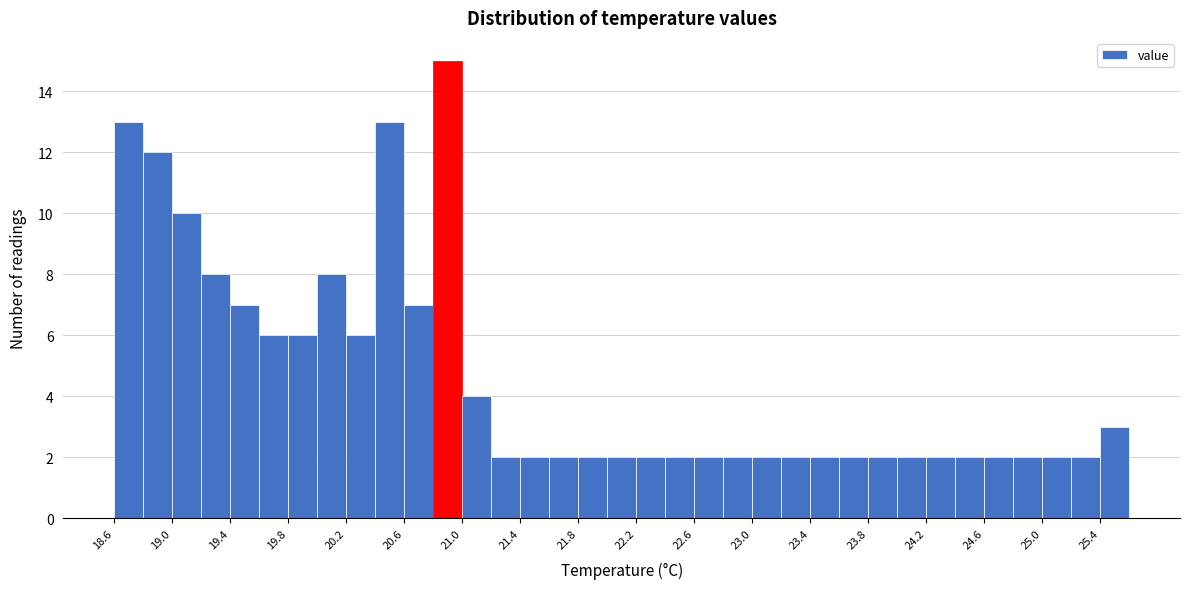

Over which range of the x-axis is the bar tallest?

20.8 to 21.0